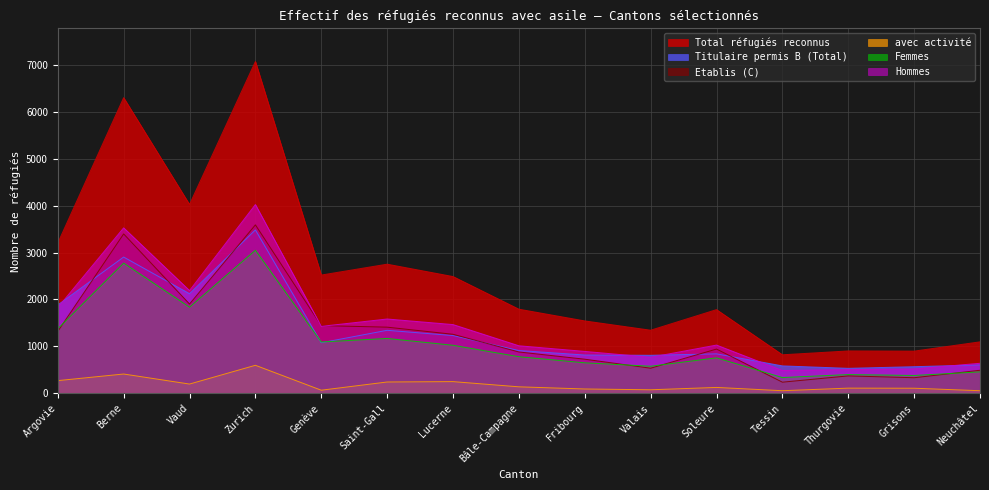

List the series in order of their peak value, lowest first.

avec activité, Femmes, Titulaire permis B (Total), Etablis (C), Hommes, Total réfugiés reconnus